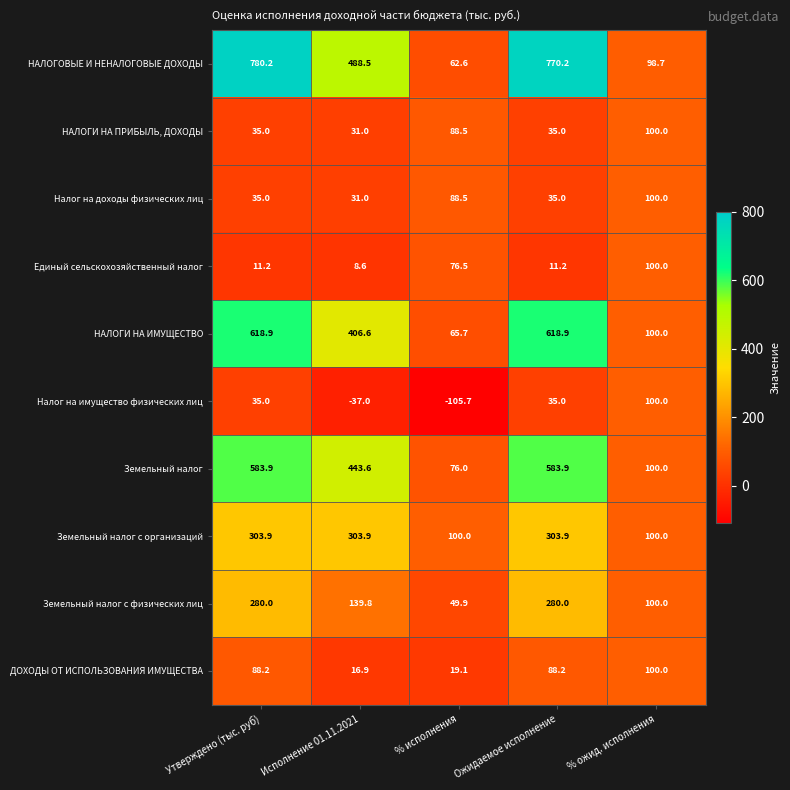

At which label is НАЛОГИ НА ПРИБЫЛЬ, ДОХОДЫ closest to 65?

% исполнения